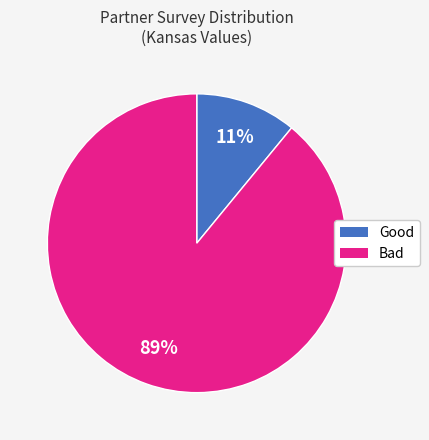

Which slice represents more than half of the pie?

Bad